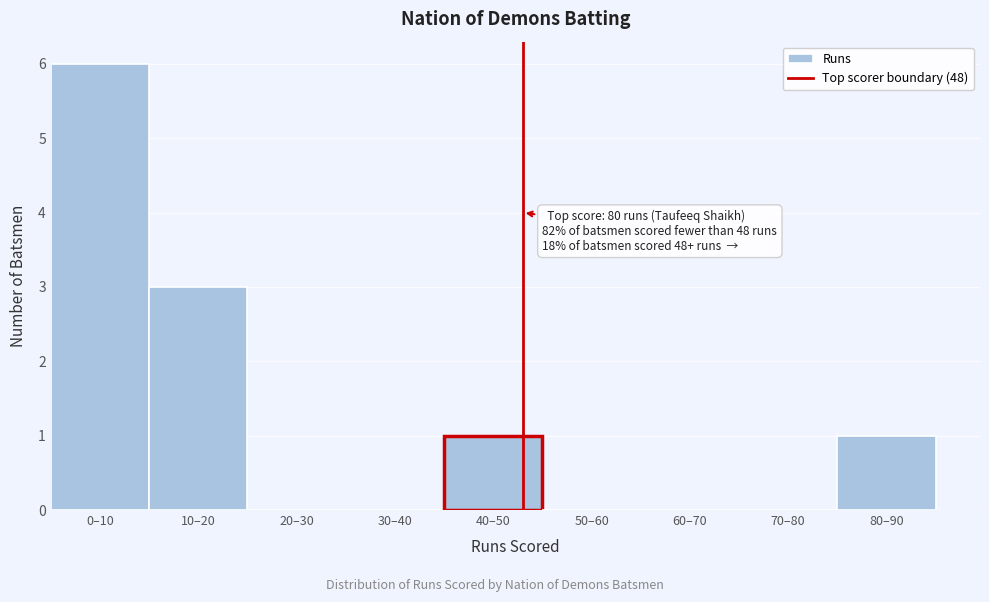

Reading right to left, extract all data points from this chart.

80–90=1	70–80=0	60–70=0	50–60=0	40–50=1	30–40=0	20–30=0	10–20=3	0–10=6